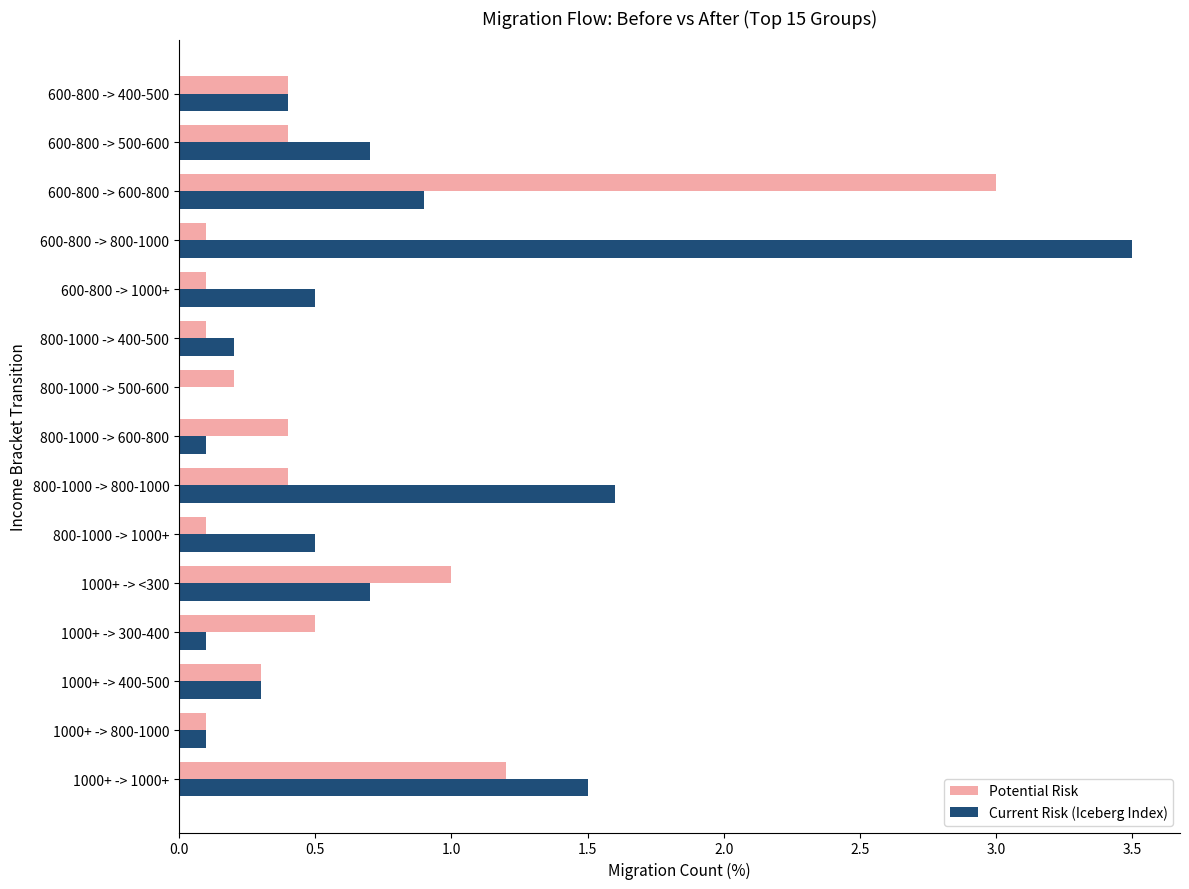

Is the value of Potential Risk at 600-800 -> 500-600 greater than the value of Current Risk (Iceberg Index) at 800-1000 -> 800-1000?

No